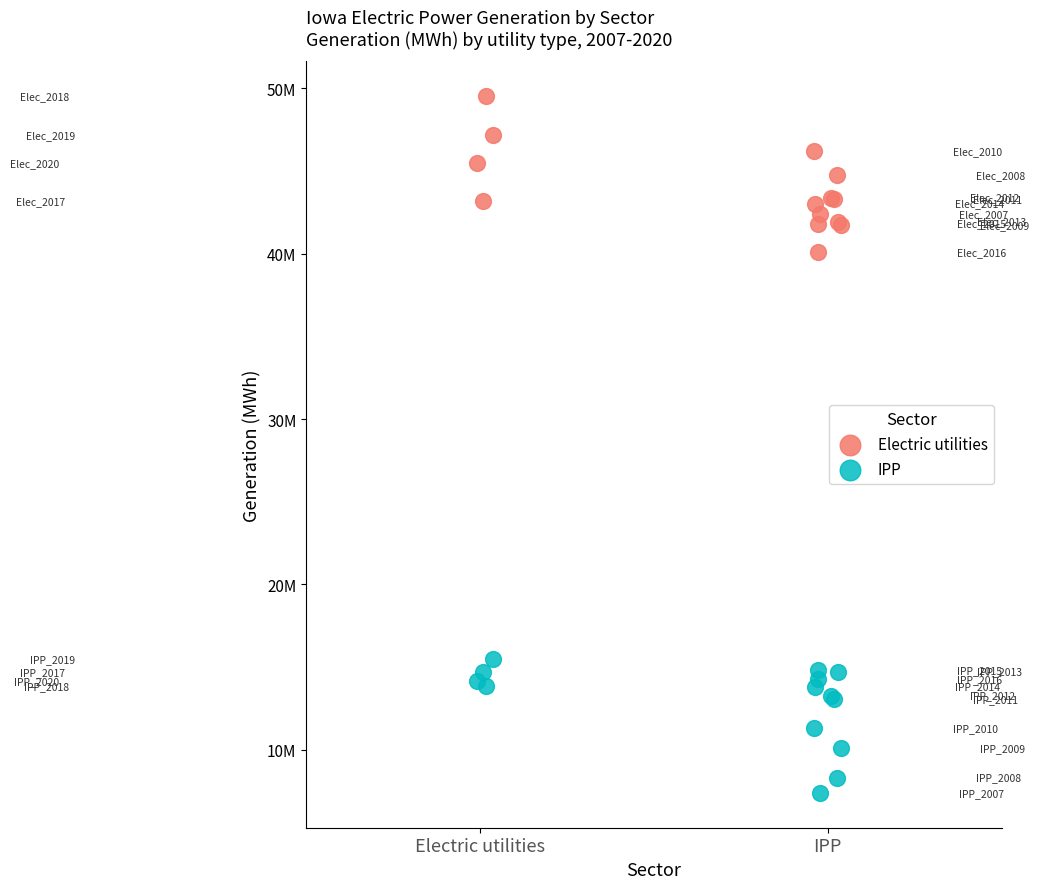

Which series has the largest Y range (max minus min)?

Electric utilities